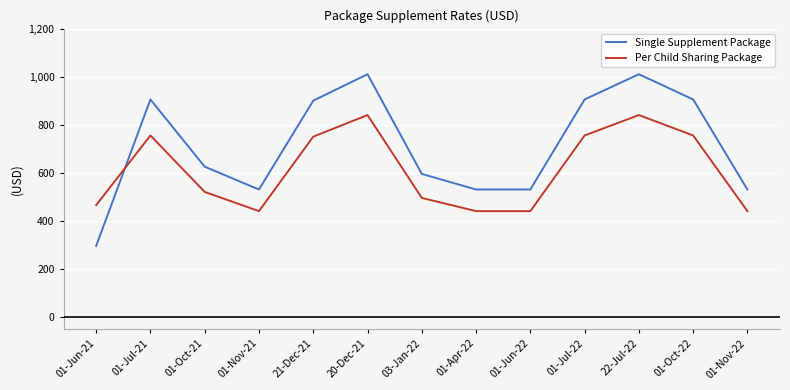

True or false: Single Supplement Package has more than 2 interior local peaks.

True